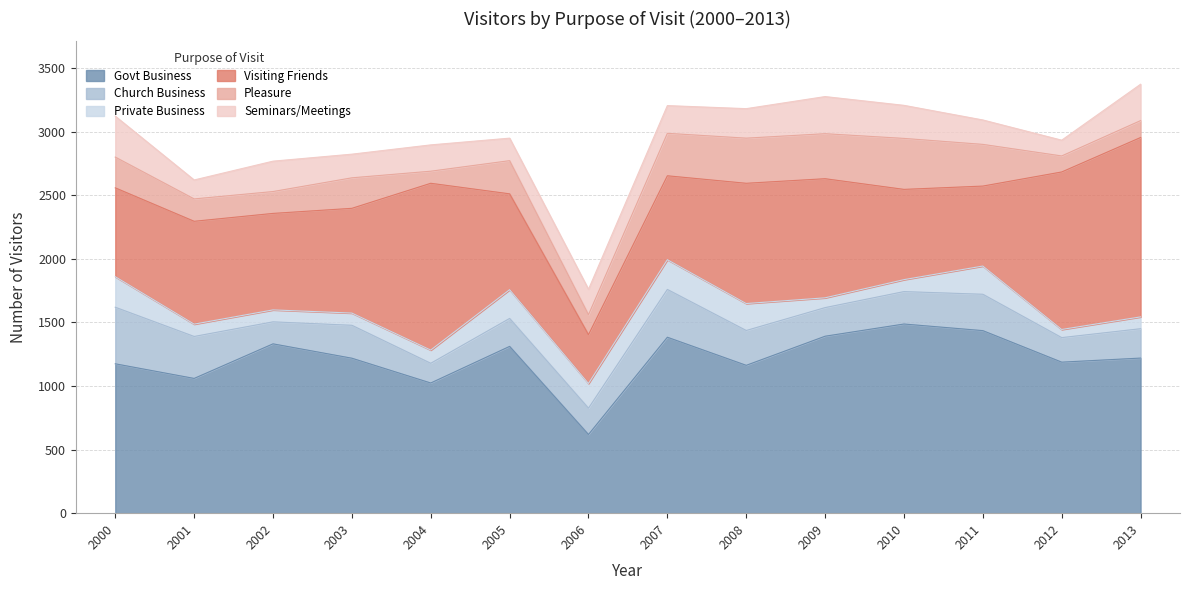

Where is the first local maximum for Visiting Friends?

2001